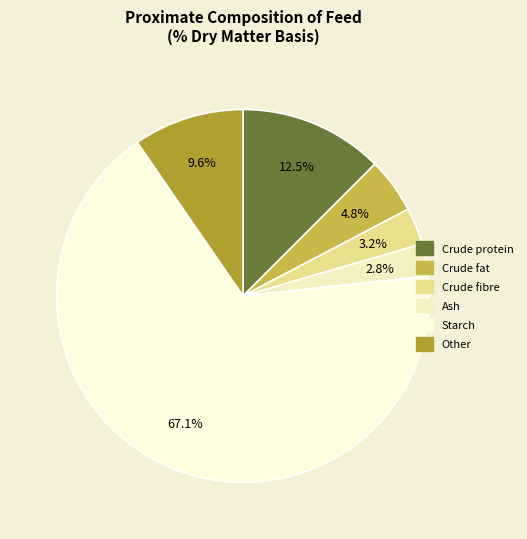

Is there any slice that represents more than half of the pie?

Yes